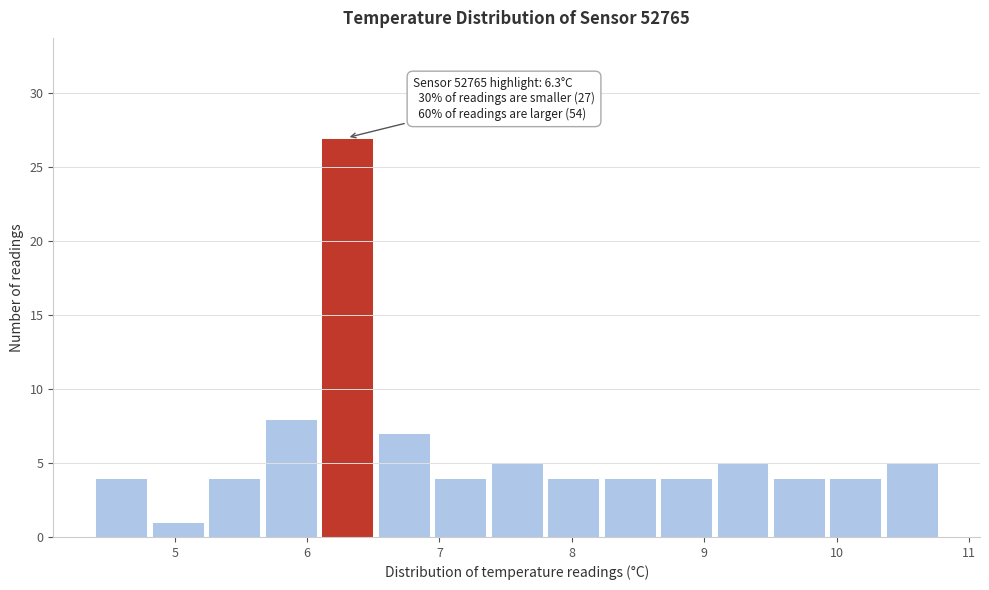

Over which range of the x-axis is the bar tallest?

6.1 to 6.5